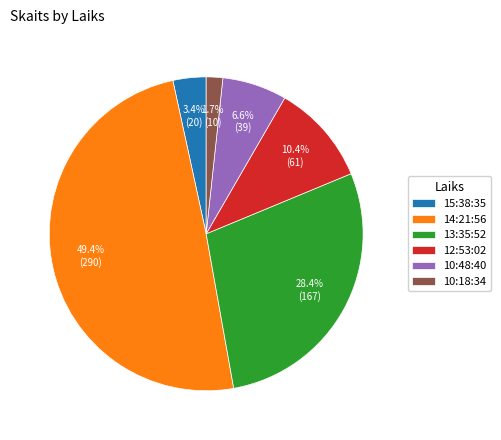

To the nearest percent, what percentage of the pie is 10:18:34?

2%